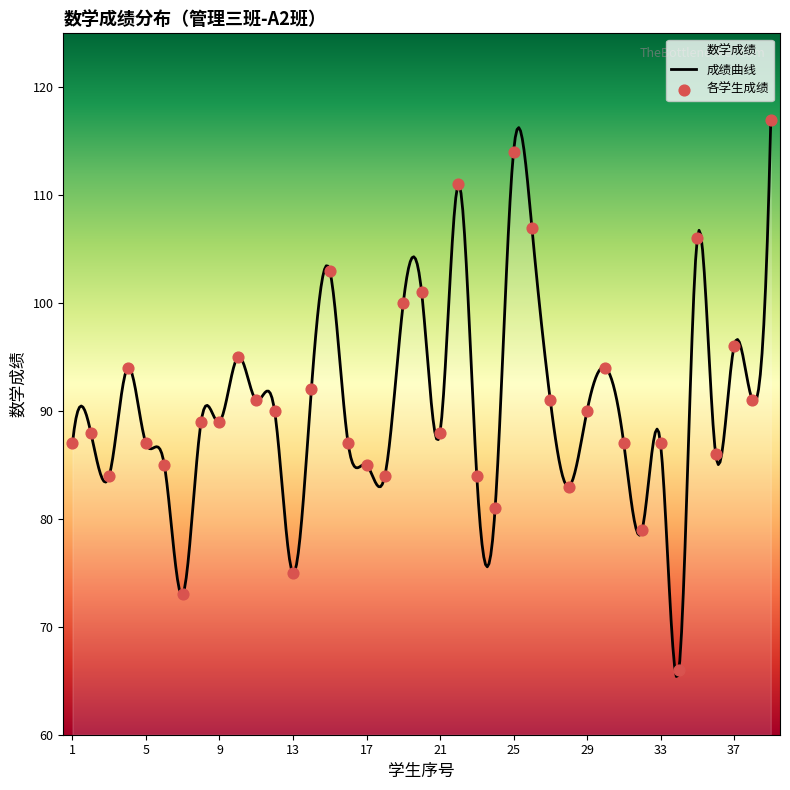

What is the ratio of the value at 26 to the value at 2?

1.2